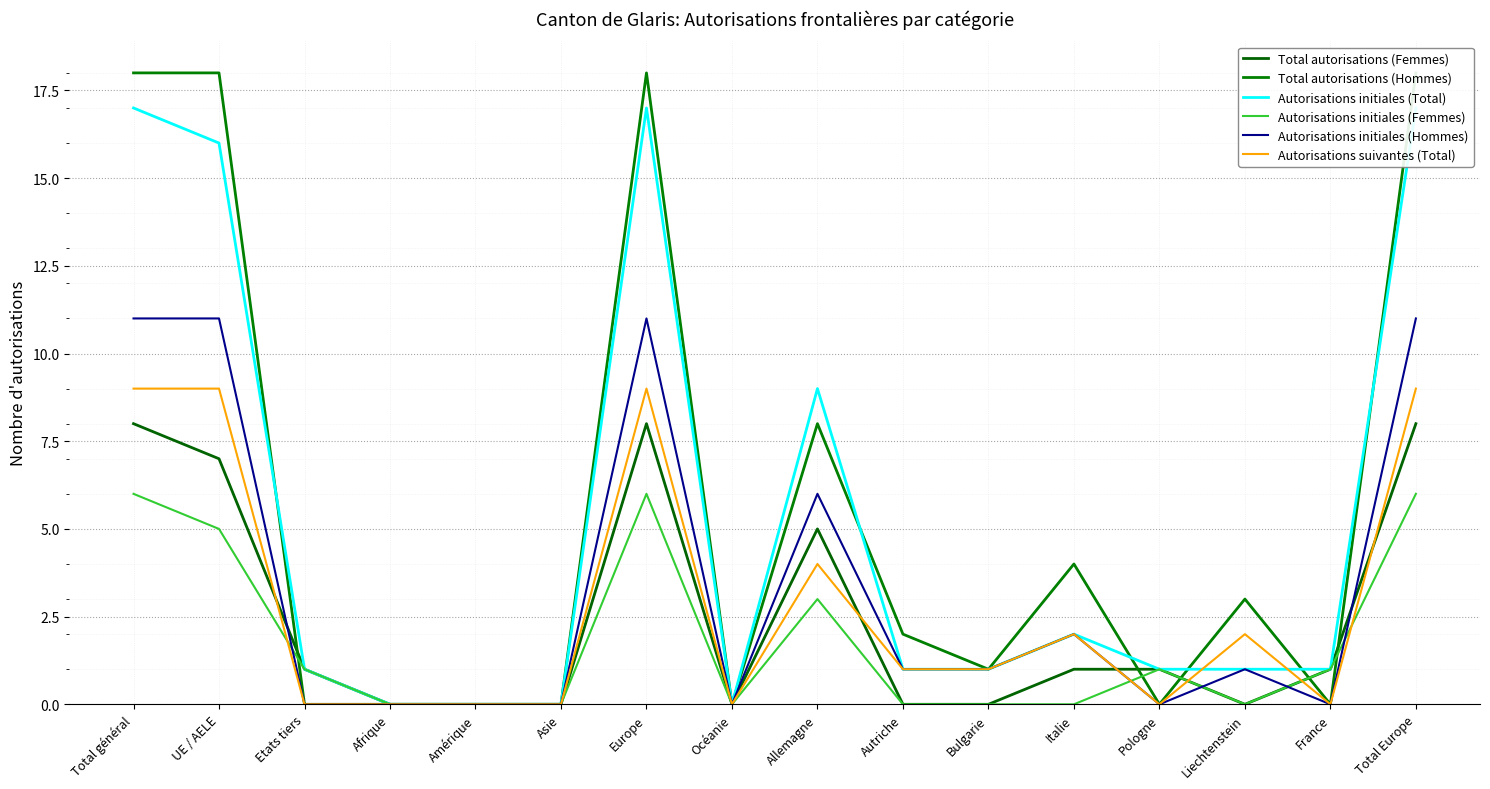

In Total autorisations (Femmes), how many points are lower than both neighbors (excluding endpoints)?

2